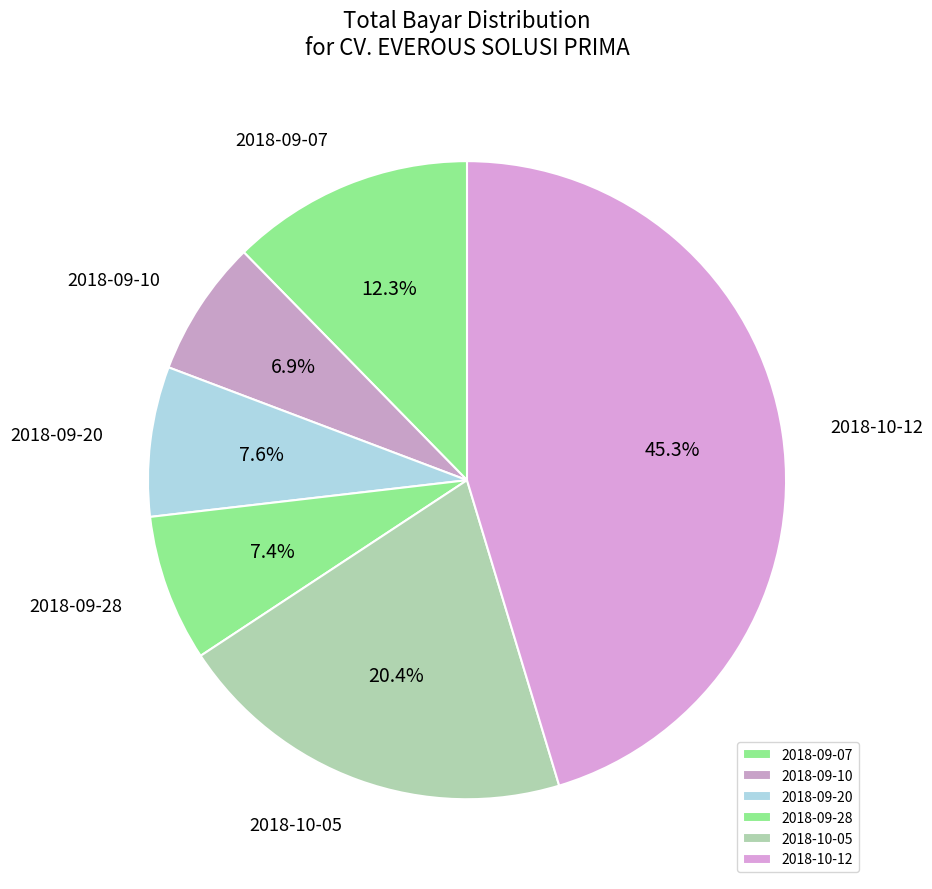

Approximately how many times larger is the value at 2018-09-20 compared to 2018-10-05?

0.4